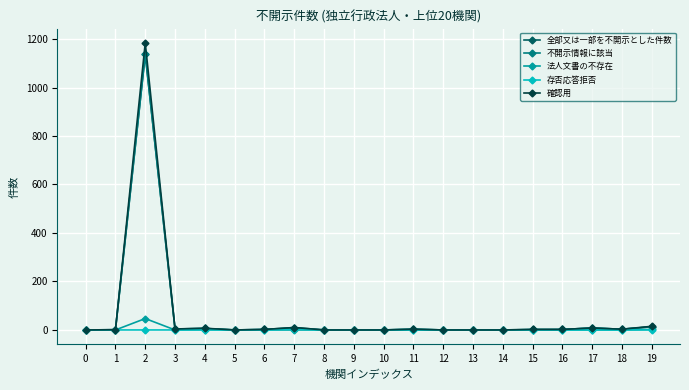

Which series has the largest range (max minus min)?

確認用